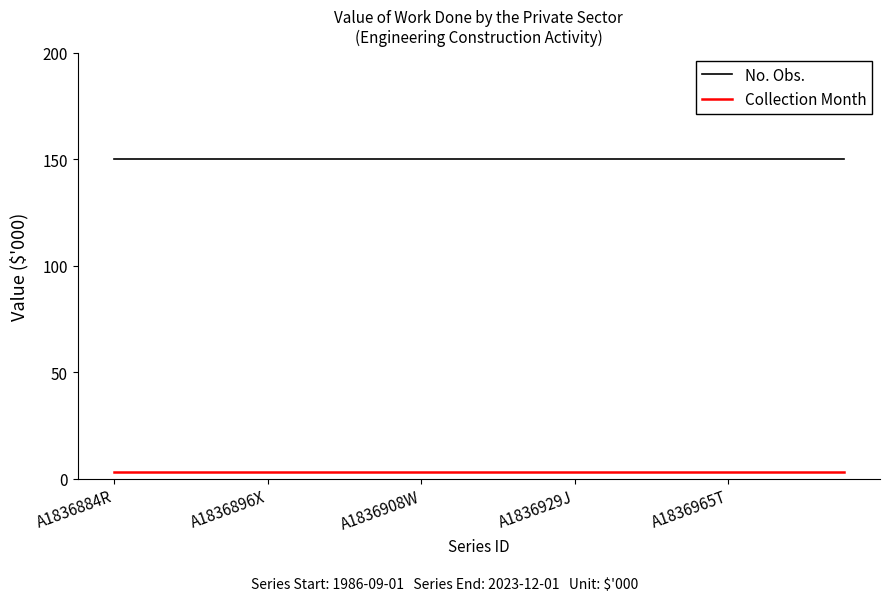

Rank the series by their maximum value, from highest to lowest.

No. Obs., Collection Month